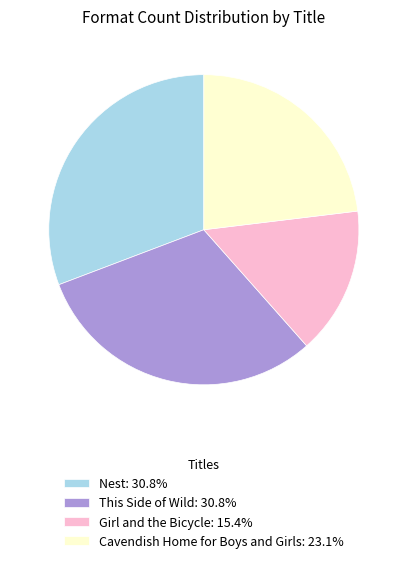

Do Girl and the Bicycle and Nest together represent more than half of the pie?

No